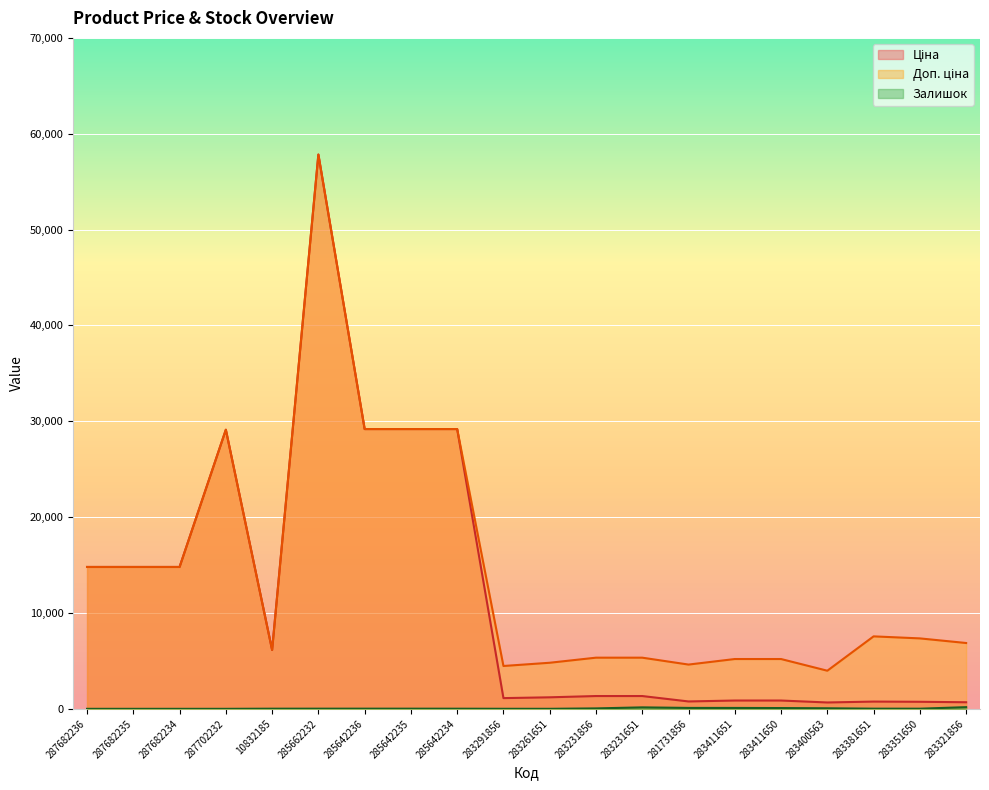

What is the label of the 13th point from the left?

283231651